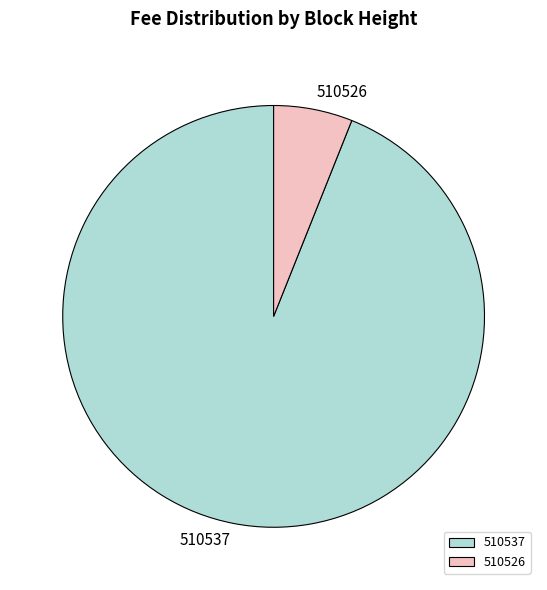

True or false: 510526 accounts for 1% of the total.

False